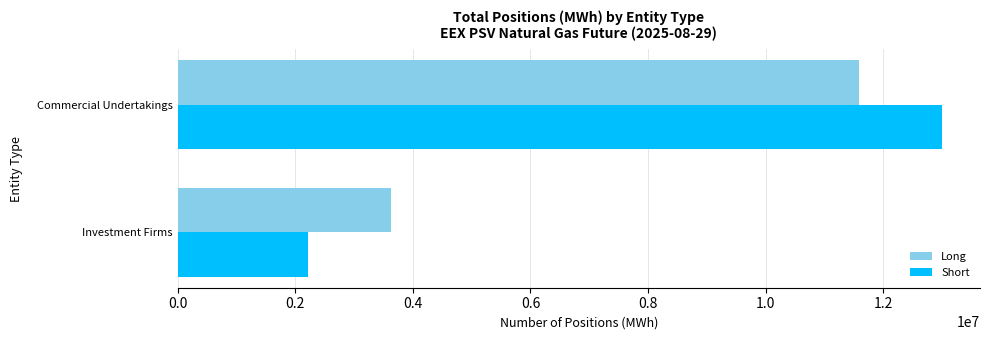

Count the Long values in the range 3620112 to 11586408.

2